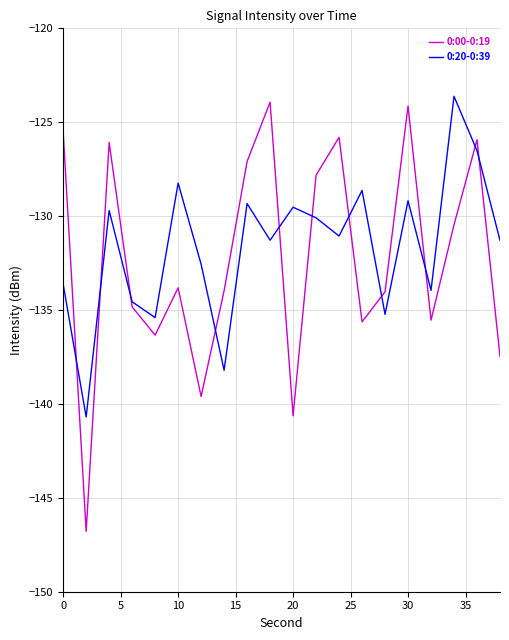

What is the maximum value for 0:00-0:19?

-123.9